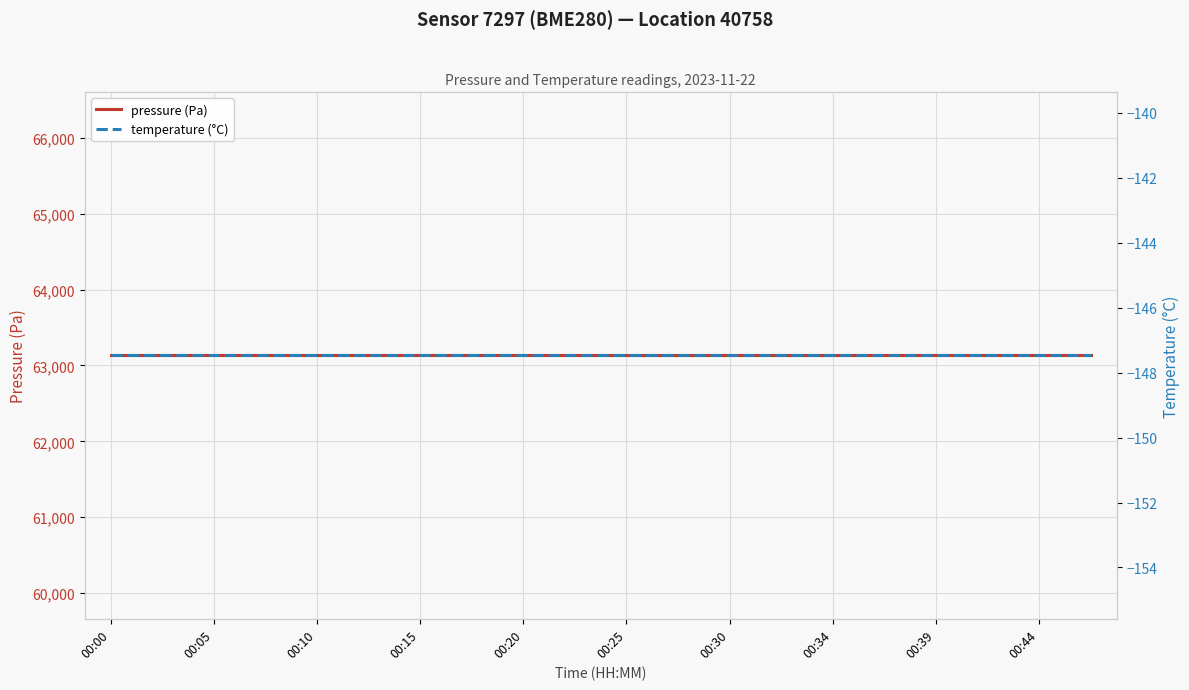

True or false: pressure (Pa) and temperature (°C) cross at least once.

False